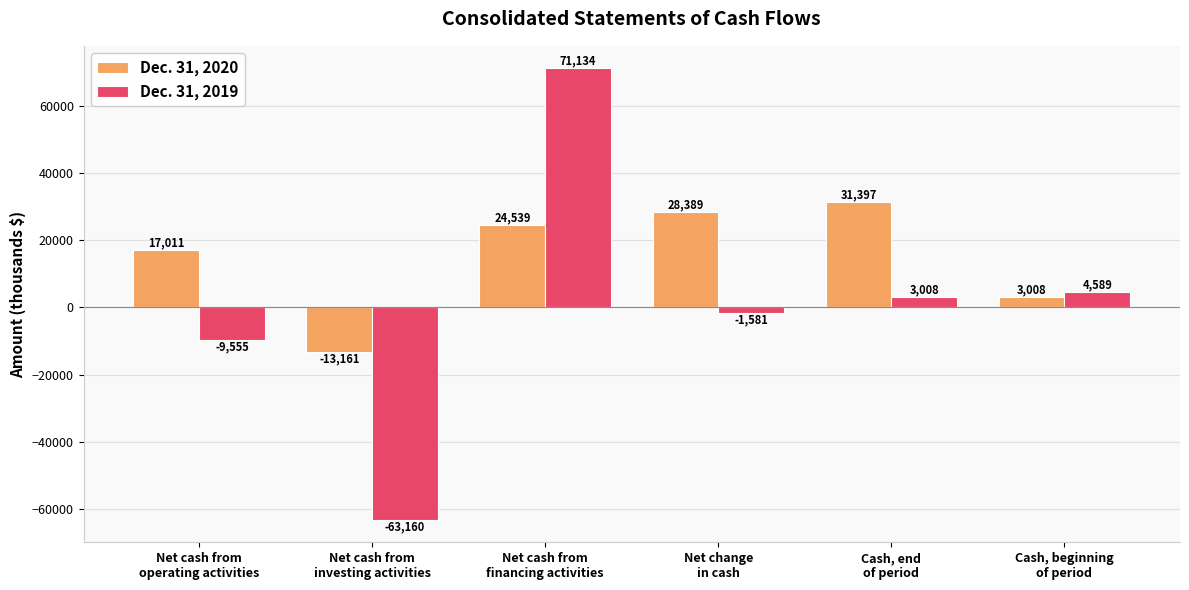

How many groups of bars are there?

6